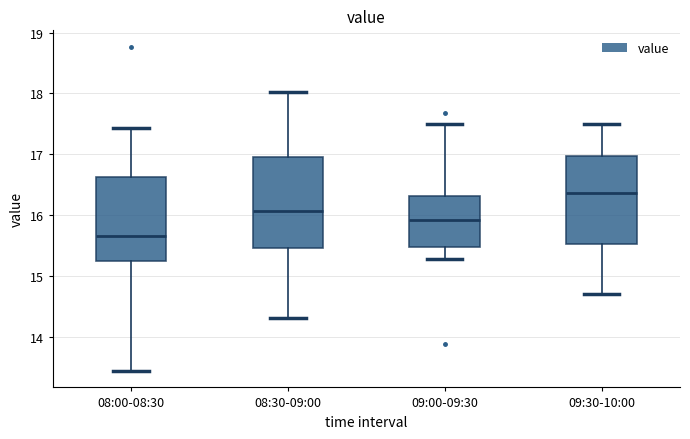

Which box's median line is the lowest?

08:00-08:30